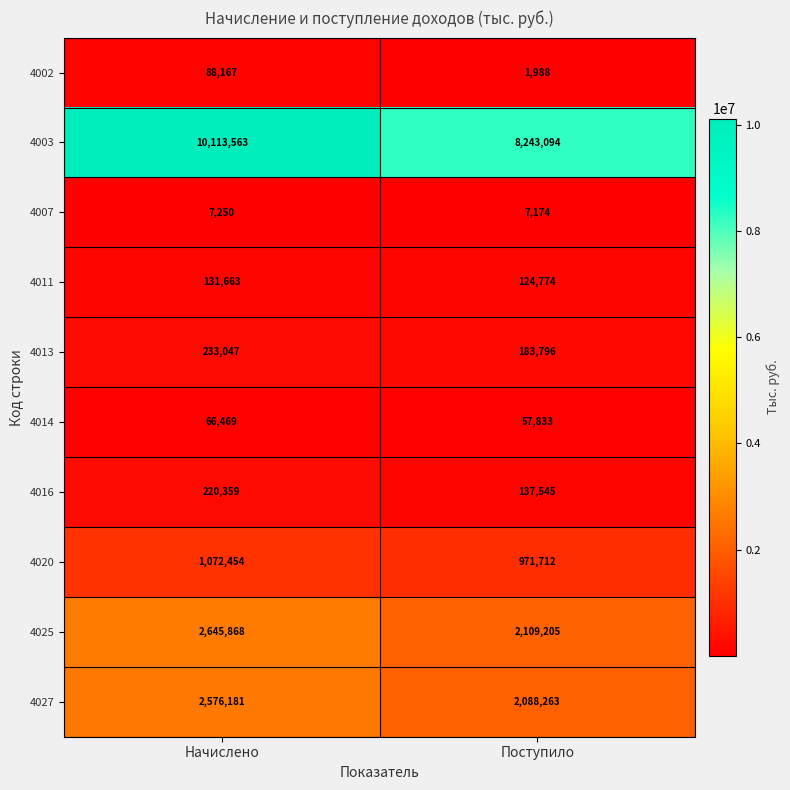

What is the sum of the 4027 values at Поступило and Начислено?

4664444